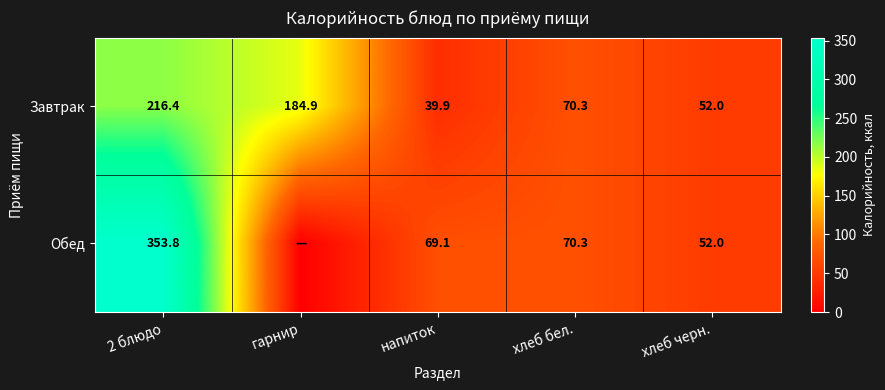

What is the total value across all series at хлеб бел.?

140.6